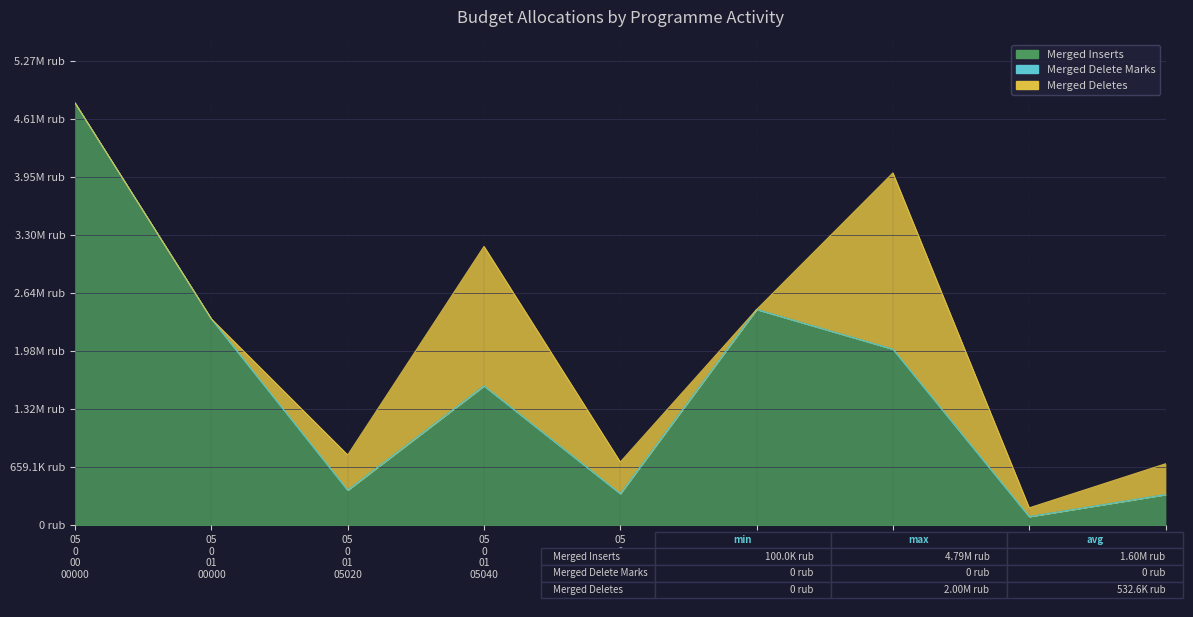

What is the average value of the Merged Inserts series?

1597710.1